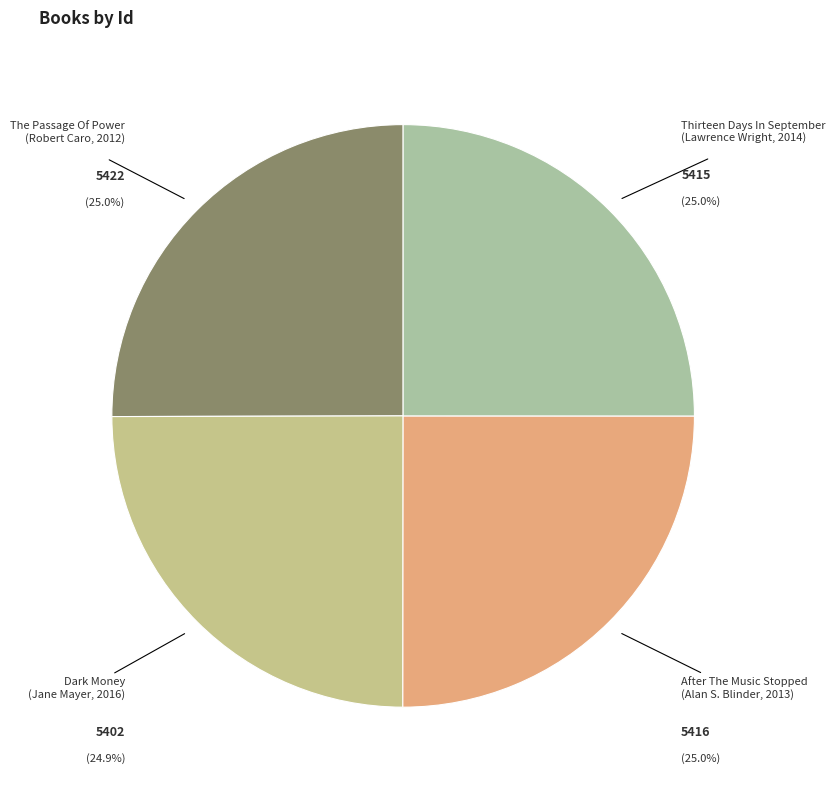

How much of the chart is everything except Thirteen Days In September (Lawrence Wright, 2014)?

75.0%